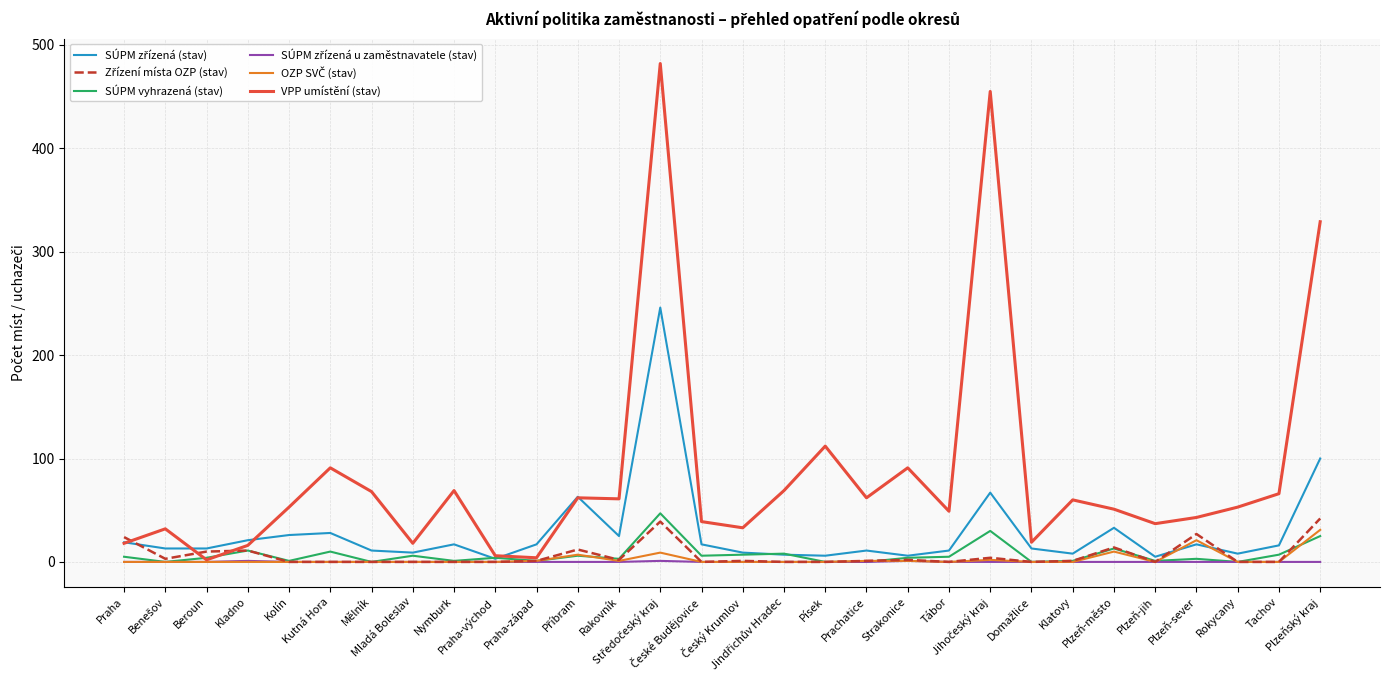

How many lines are shown in the chart?

6